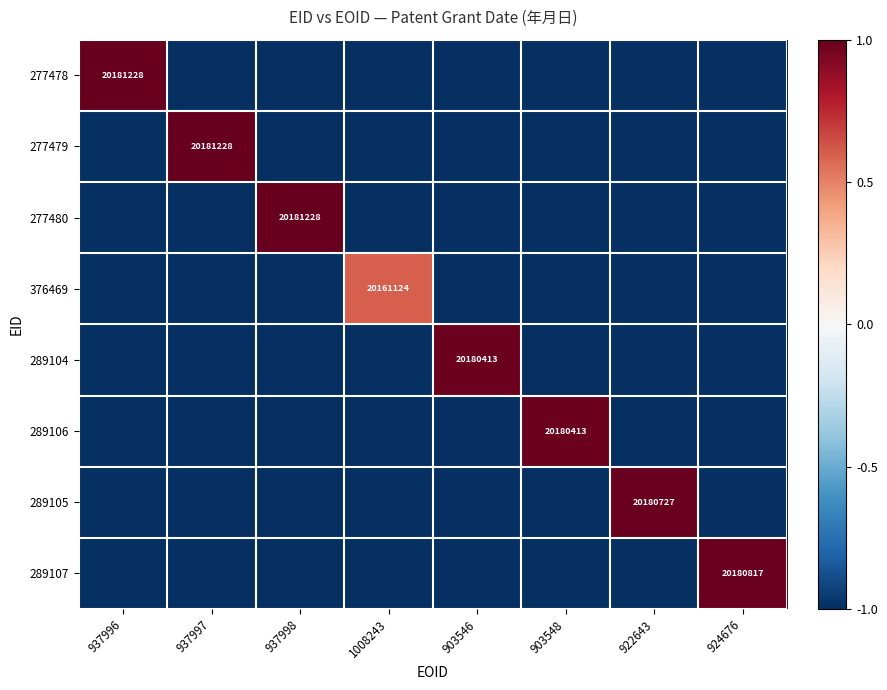

What is the difference between the highest and lowest values at 1008243?

1.6